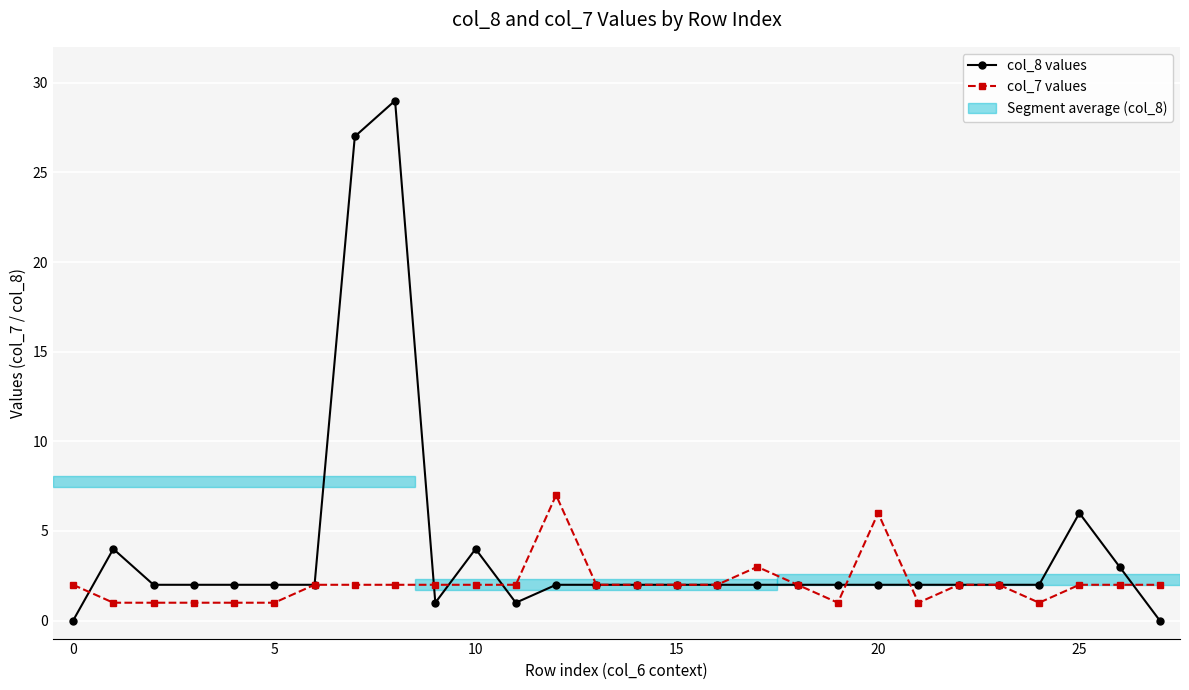

Which series has the widest spread of values?

col_8 values